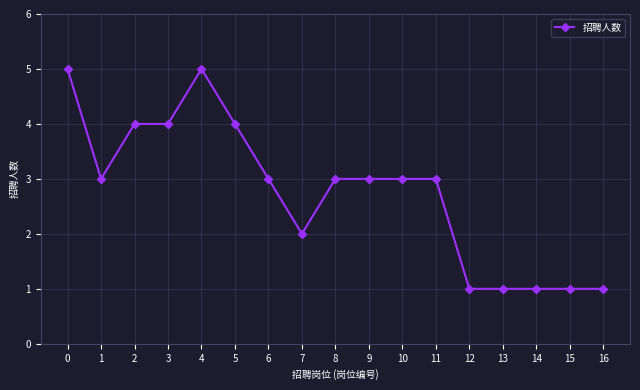

Does the chart have visible grid lines?

Yes